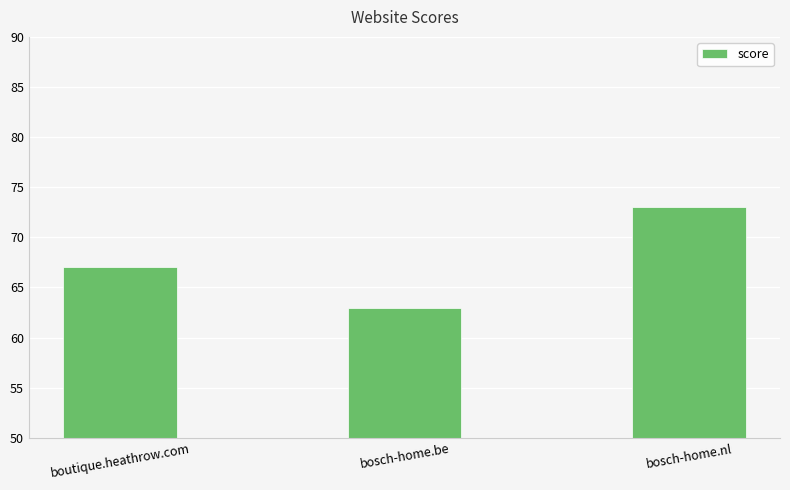

Does the chart contain stacked bars?

No